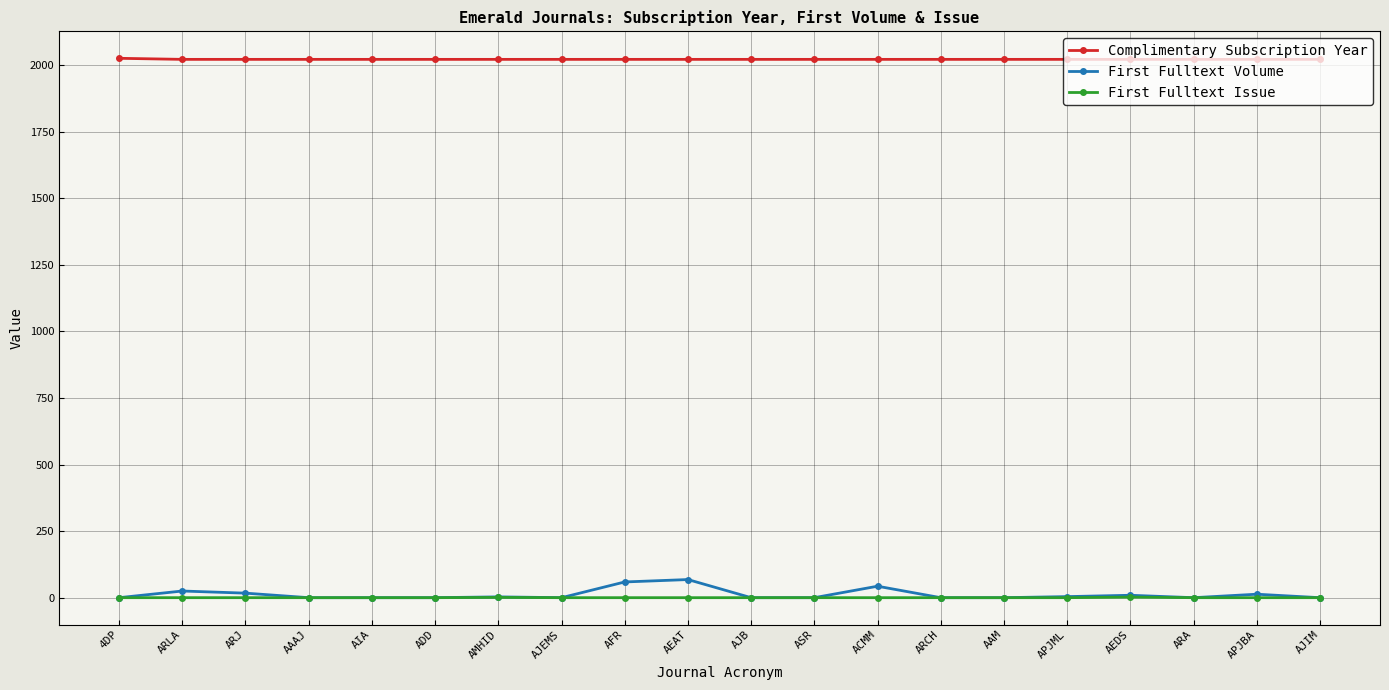

Which series has the widest spread of values?

First Fulltext Volume